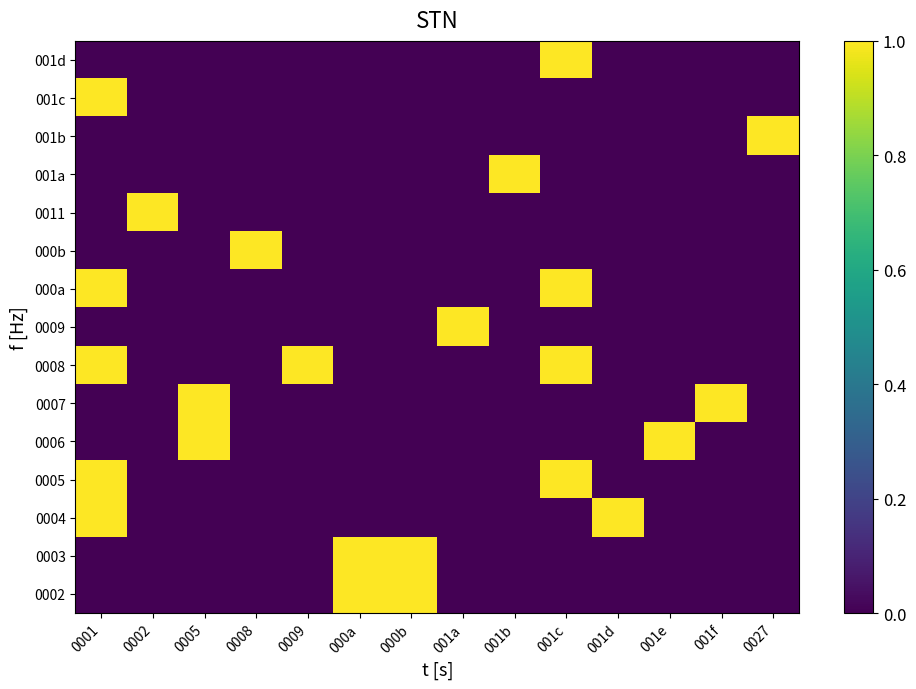

Reading left to right, extract all data points from this chart.

0002: 0001=0	0002=0	0005=0	0008=0	0009=0	000a=1	000b=1	001a=0	001b=0	001c=0	001d=0	001e=0	001f=0	0027=0
0003: 0001=0	0002=0	0005=0	0008=0	0009=0	000a=1	000b=1	001a=0	001b=0	001c=0	001d=0	001e=0	001f=0	0027=0
0004: 0001=1	0002=0	0005=0	0008=0	0009=0	000a=0	000b=0	001a=0	001b=0	001c=0	001d=1	001e=0	001f=0	0027=0
0005: 0001=1	0002=0	0005=0	0008=0	0009=0	000a=0	000b=0	001a=0	001b=0	001c=1	001d=0	001e=0	001f=0	0027=0
0006: 0001=0	0002=0	0005=1	0008=0	0009=0	000a=0	000b=0	001a=0	001b=0	001c=0	001d=0	001e=1	001f=0	0027=0
0007: 0001=0	0002=0	0005=1	0008=0	0009=0	000a=0	000b=0	001a=0	001b=0	001c=0	001d=0	001e=0	001f=1	0027=0
0008: 0001=1	0002=0	0005=0	0008=0	0009=1	000a=0	000b=0	001a=0	001b=0	001c=1	001d=0	001e=0	001f=0	0027=0
0009: 0001=0	0002=0	0005=0	0008=0	0009=0	000a=0	000b=0	001a=1	001b=0	001c=0	001d=0	001e=0	001f=0	0027=0
000a: 0001=1	0002=0	0005=0	0008=0	0009=0	000a=0	000b=0	001a=0	001b=0	001c=1	001d=0	001e=0	001f=0	0027=0
000b: 0001=0	0002=0	0005=0	0008=1	0009=0	000a=0	000b=0	001a=0	001b=0	001c=0	001d=0	001e=0	001f=0	0027=0
0011: 0001=0	0002=1	0005=0	0008=0	0009=0	000a=0	000b=0	001a=0	001b=0	001c=0	001d=0	001e=0	001f=0	0027=0
001a: 0001=0	0002=0	0005=0	0008=0	0009=0	000a=0	000b=0	001a=0	001b=1	001c=0	001d=0	001e=0	001f=0	0027=0
001b: 0001=0	0002=0	0005=0	0008=0	0009=0	000a=0	000b=0	001a=0	001b=0	001c=0	001d=0	001e=0	001f=0	0027=1
001c: 0001=1	0002=0	0005=0	0008=0	0009=0	000a=0	000b=0	001a=0	001b=0	001c=0	001d=0	001e=0	001f=0	0027=0
001d: 0001=0	0002=0	0005=0	0008=0	0009=0	000a=0	000b=0	001a=0	001b=0	001c=1	001d=0	001e=0	001f=0	0027=0